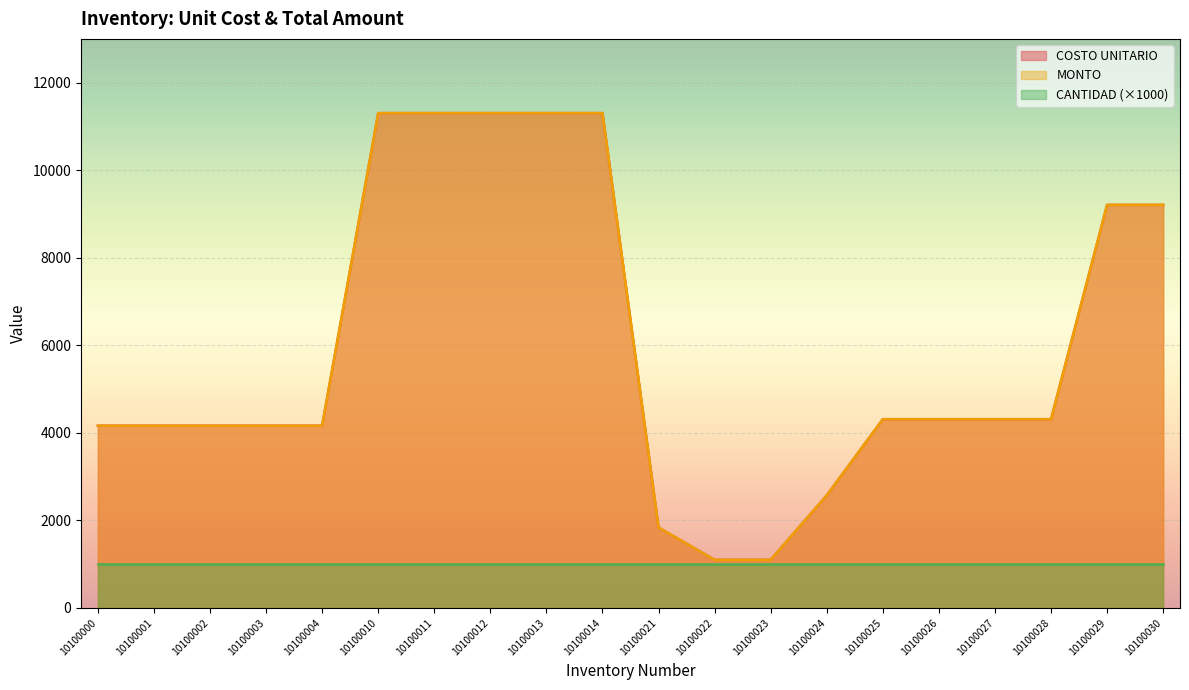

At which category does the chart reach its minimum across all series?

10100022